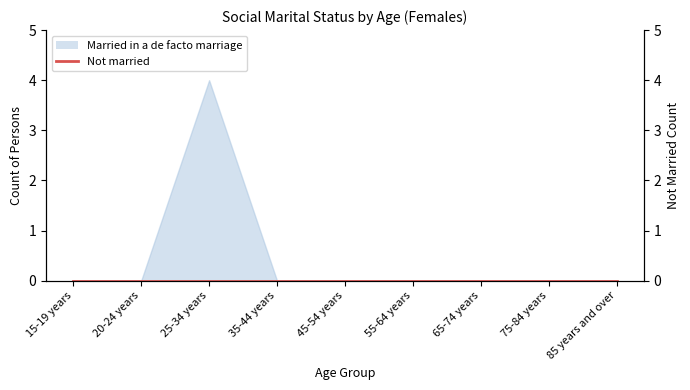

Where is the data nearest to the value 2?

15-19 years